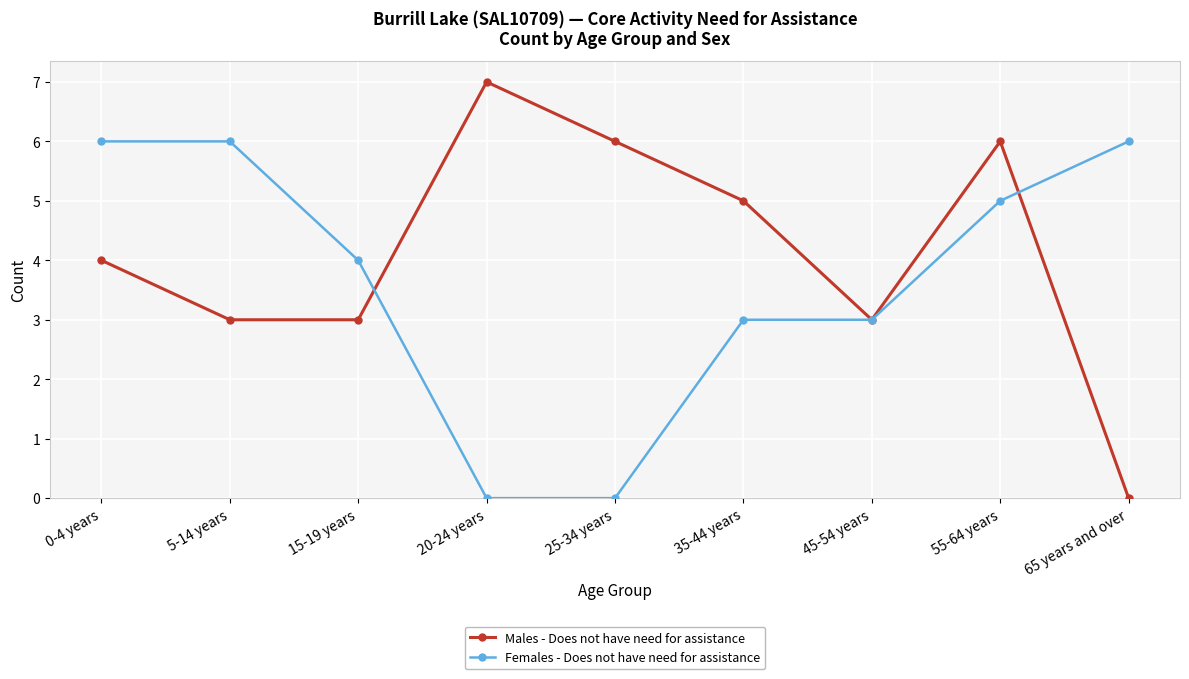

At 20-24 years, list the series in order from smallest to largest.

Females - Does not have need for assistance, Males - Does not have need for assistance